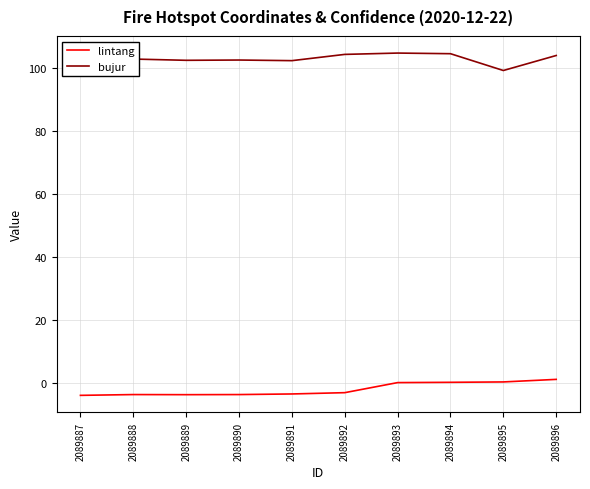

Is the value of bujur at 2089888 greater than the value of lintang at 2089890?

Yes